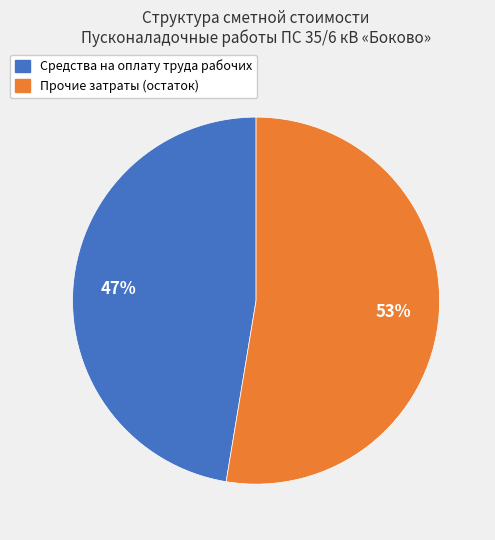

Does any single category account for the majority?

Yes